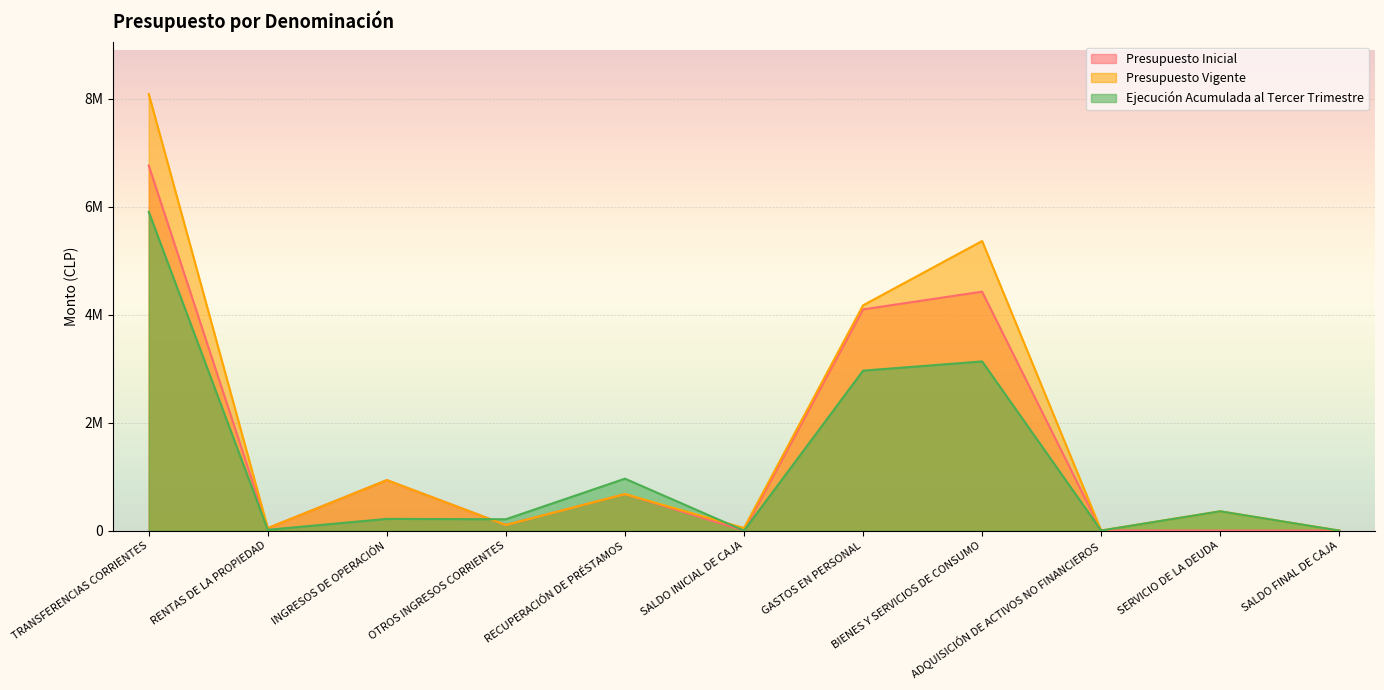

How many data points in Presupuesto Inicial are above 104395?

5